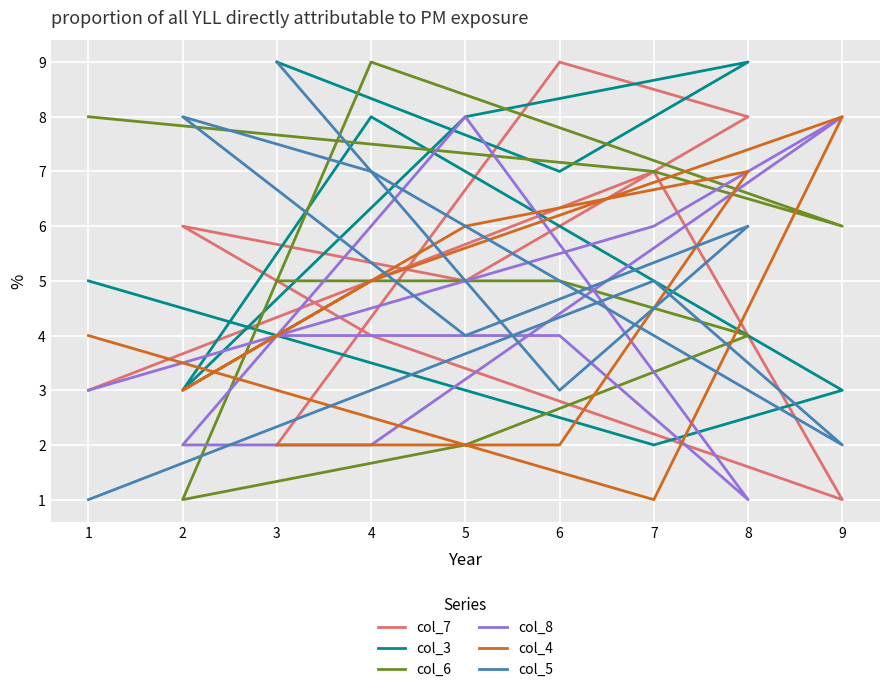

Is this an area chart (filled region under the line)?

No